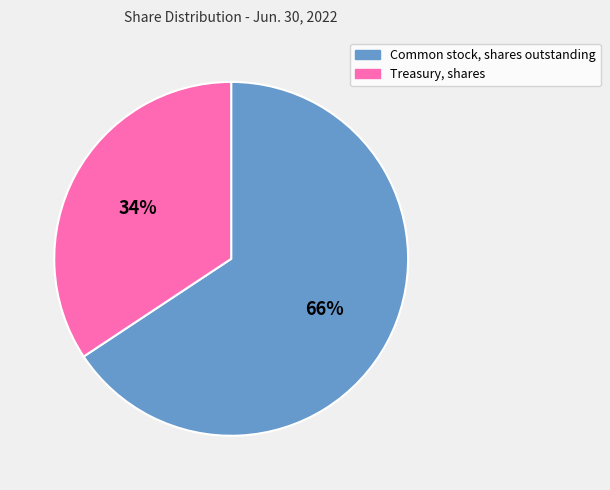

Is it true that Common stock, shares outstanding is 55% of the pie?

False